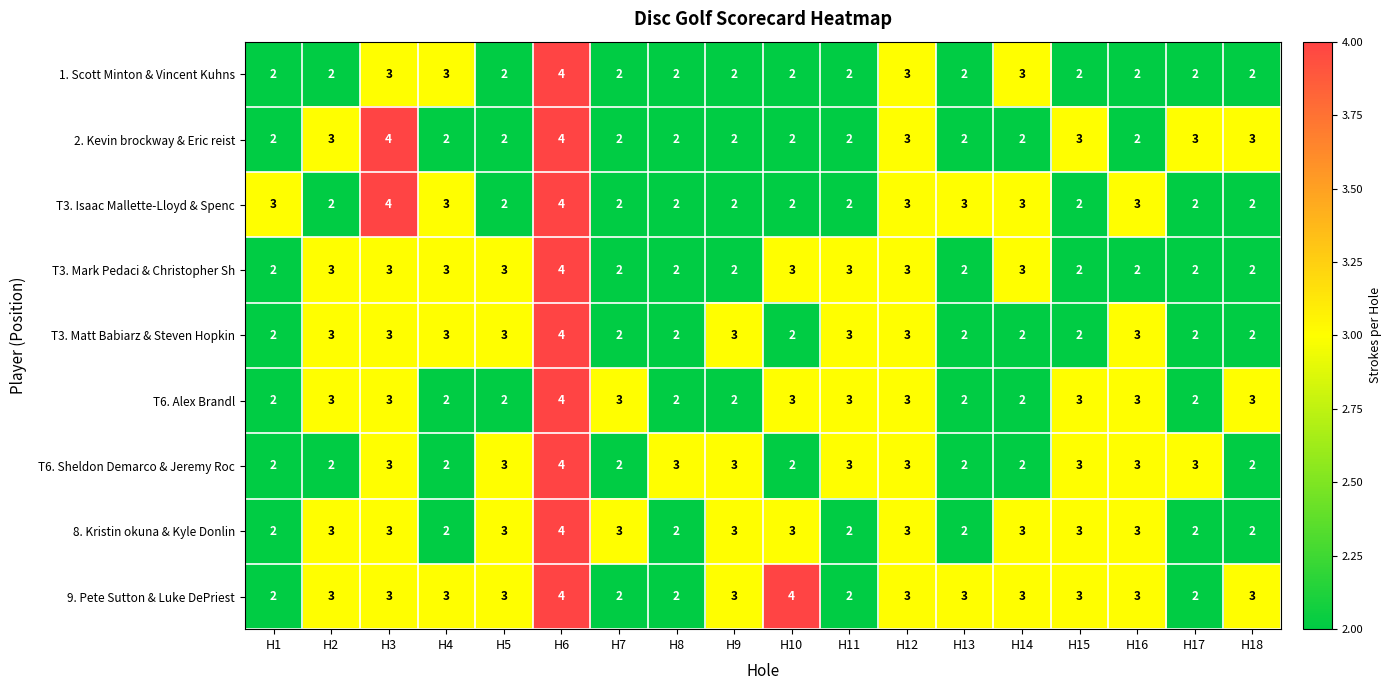

What is the total value across all series at H10?

23